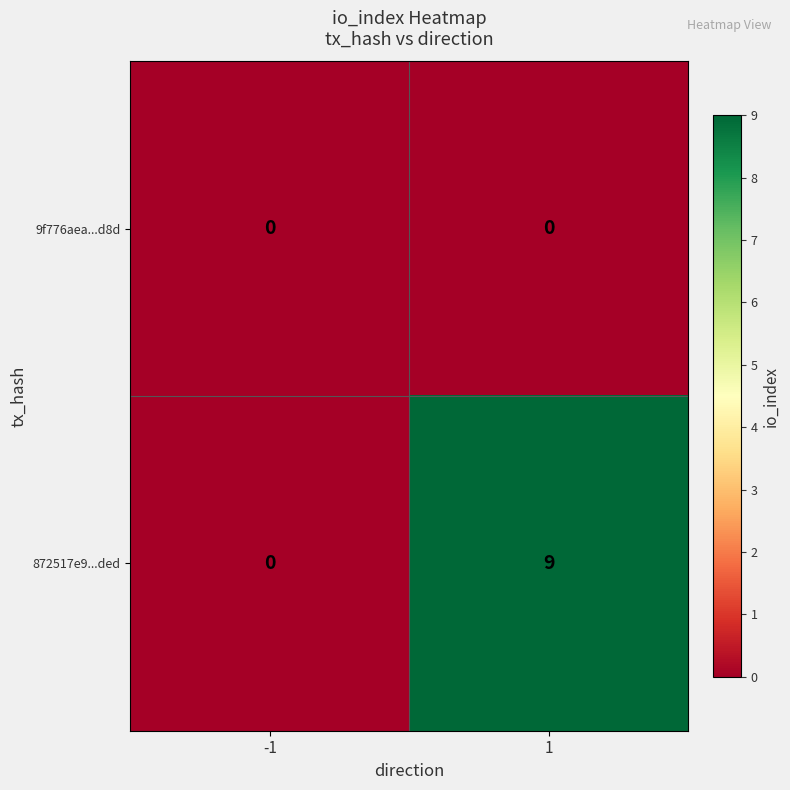

The 9f776aea...d8d series shows 0 at -1. True or false?

True